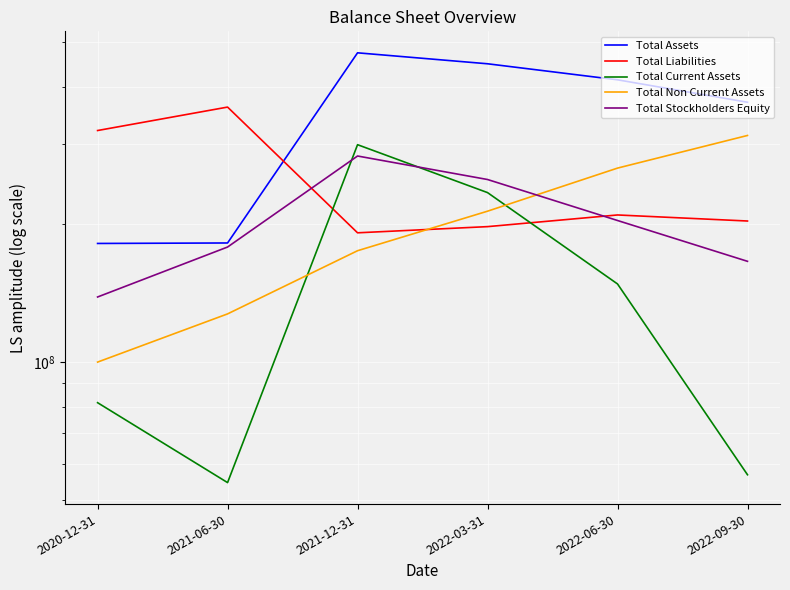

What is the value of the Total Non Current Assets point at the 1st from the left?

100138000